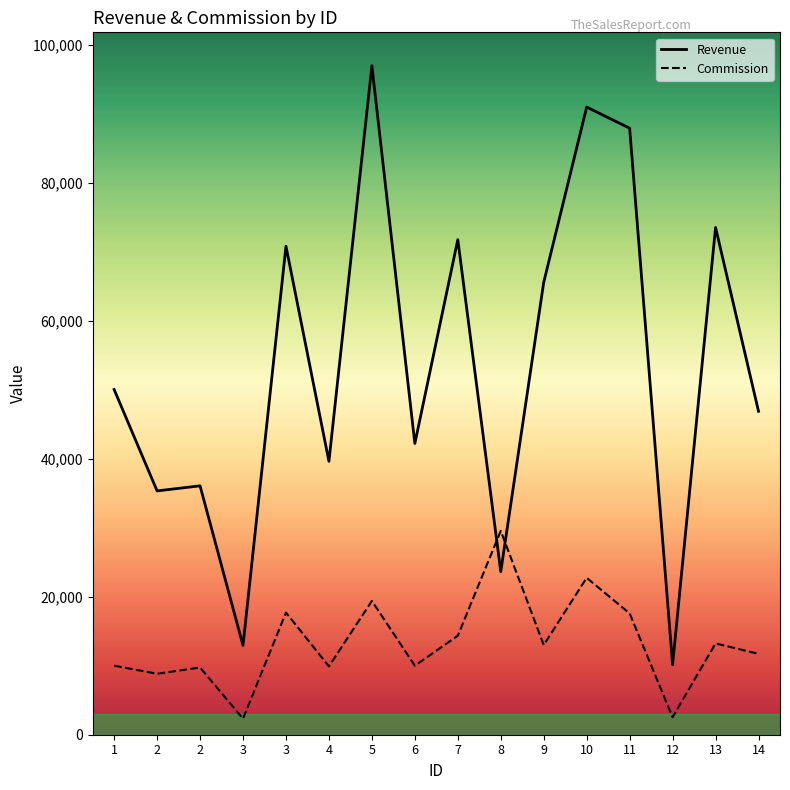

At which label does Commission first exceed 13000?

3